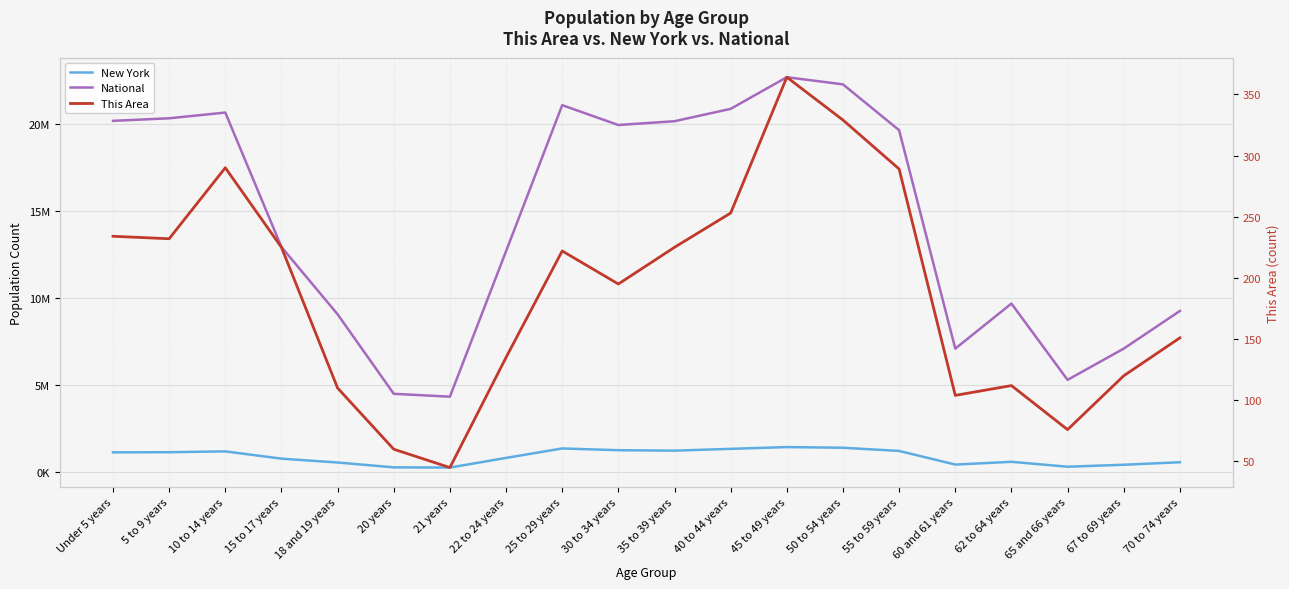

Reading right to left, transcribe all the data shown in this chart.

New York: 70 to 74 years=587391	67 to 69 years=443051	65 and 66 years=330160	62 to 64 years=612267	60 and 61 years=453993	55 to 59 years=1237408	50 to 54 years=1419928	45 to 49 years=1458763	40 to 44 years=1355893	35 to 39 years=1254124	30 to 34 years=1279160	25 to 29 years=1380177	22 to 24 years=836256	21 years=281596	20 years=293083	18 and 19 years=572582	15 to 17 years=793696	10 to 14 years=1211456	5 to 9 years=1163955	Under 5 years=1155822
National: 70 to 74 years=9278166	67 to 69 years=7115361	65 and 66 years=5319902	62 to 64 years=9704197	60 and 61 years=7113727	55 to 59 years=19664805	50 to 54 years=22298125	45 to 49 years=22708591	40 to 44 years=20890964	35 to 39 years=20179642	30 to 34 years=19962099	25 to 29 years=21101849	22 to 24 years=12712576	21 years=4354294	20 years=4519129	18 and 19 years=9086089	15 to 17 years=12954254	10 to 14 years=20677194	5 to 9 years=20348657	Under 5 years=20201362
This Area: 70 to 74 years=151	67 to 69 years=120	65 and 66 years=76	62 to 64 years=112	60 and 61 years=104	55 to 59 years=289	50 to 54 years=329	45 to 49 years=364	40 to 44 years=253	35 to 39 years=225	30 to 34 years=195	25 to 29 years=222	22 to 24 years=135	21 years=45	20 years=60	18 and 19 years=110	15 to 17 years=225	10 to 14 years=290	5 to 9 years=232	Under 5 years=234